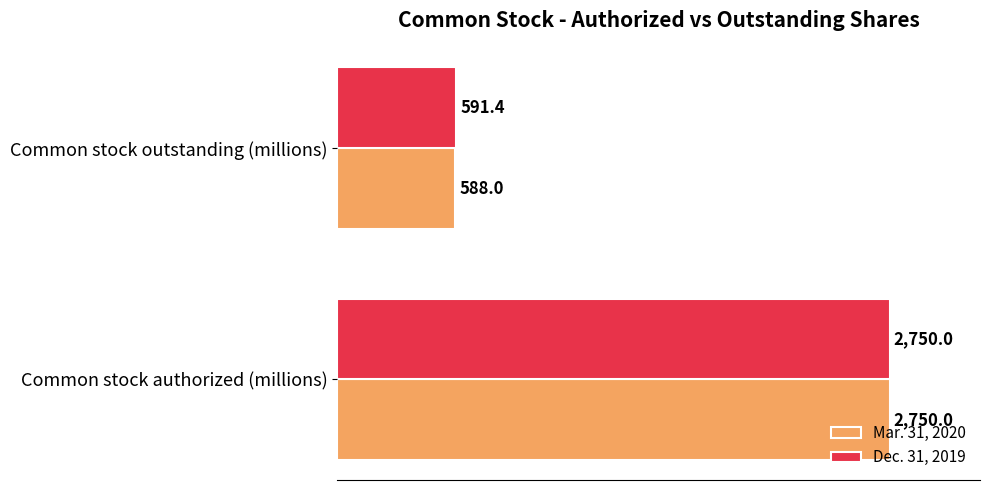

Between Common stock authorized (millions) and Common stock outstanding (millions), which series saw the biggest shift?

Mar. 31, 2020